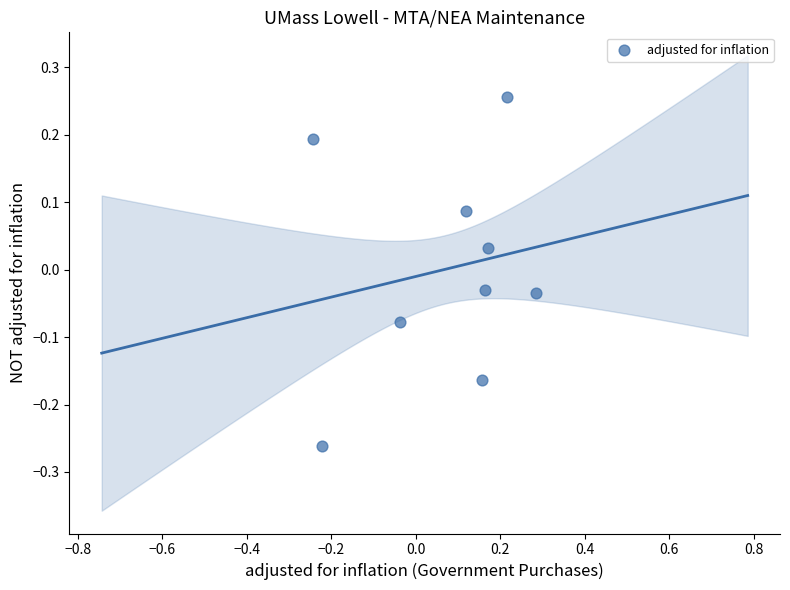

How many data points are displayed?

9